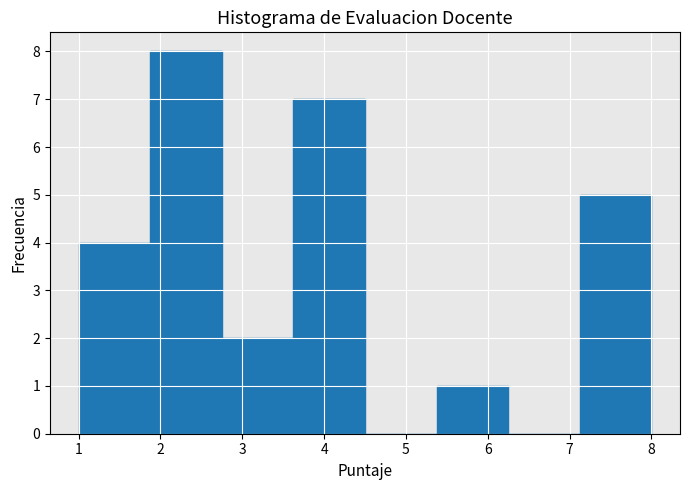

Which range on the x-axis has the tallest bar?

1.9 to 2.8